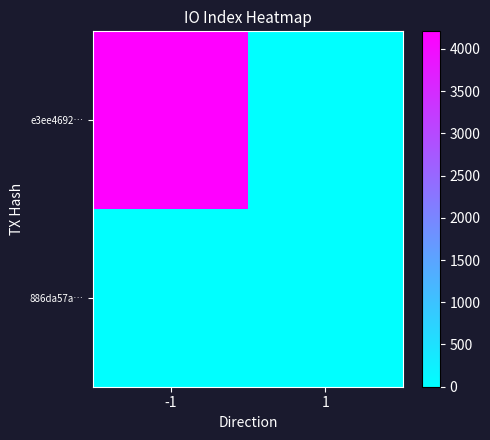

Reading left to right, transcribe all the data shown in this chart.

e3ee4692…: -1=4207	1=0
886da57a…: -1=0	1=8